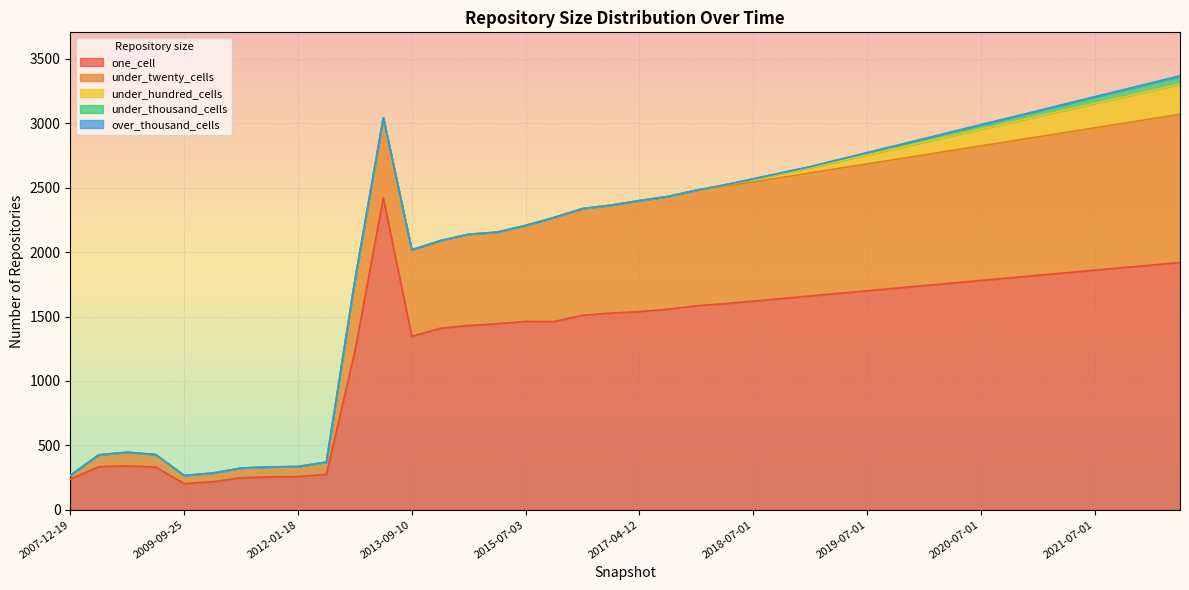

How many lines are shown in the chart?

5